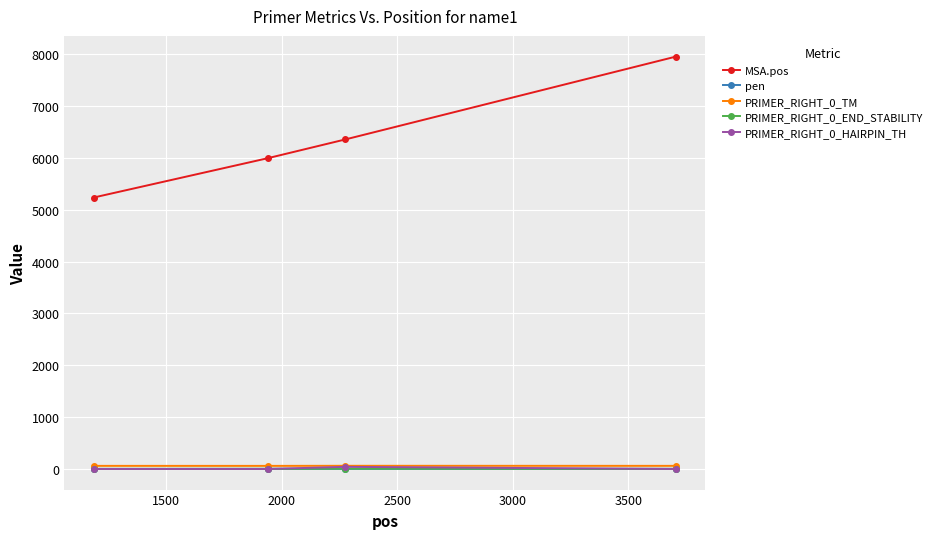

What is the difference between the second highest and second lowest values in the PRIMER_RIGHT_0_TM series?

0.1